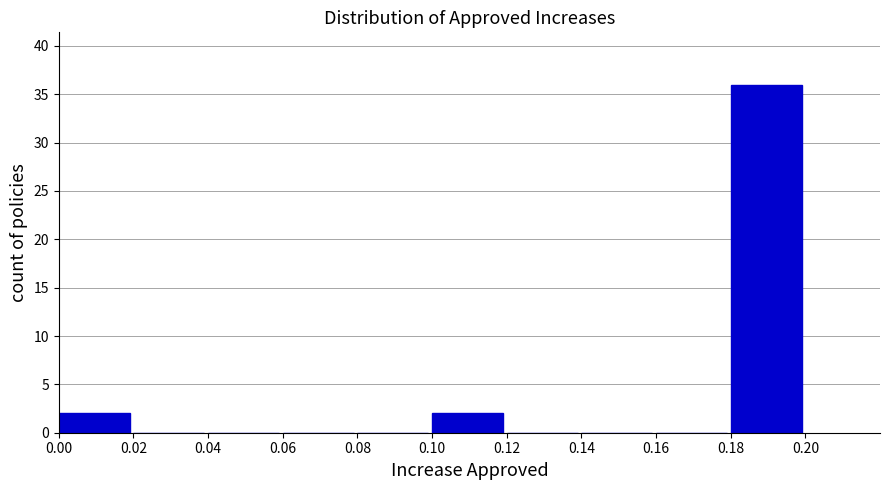

Which range on the x-axis has the tallest bar?

0.18 to 0.20